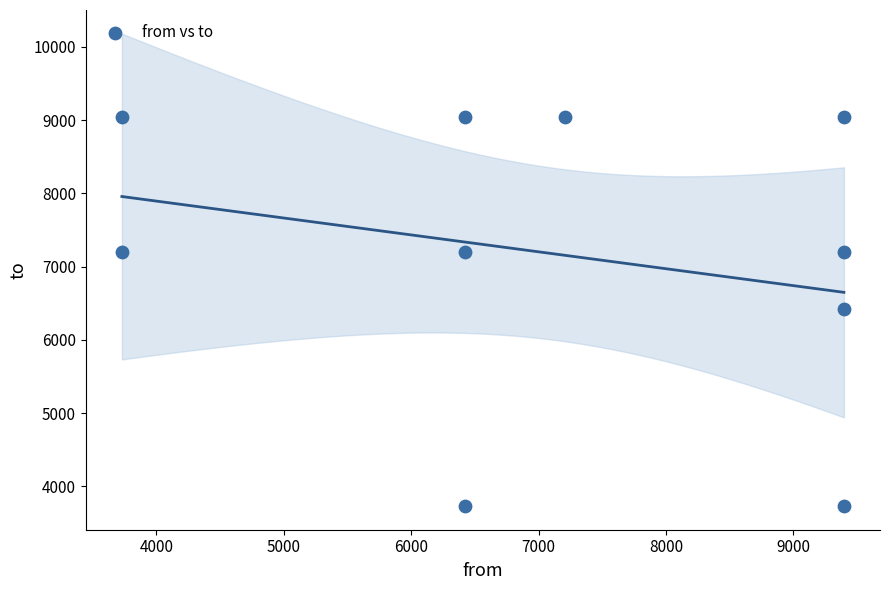

What is the range of Y values (max minus min)?

5314